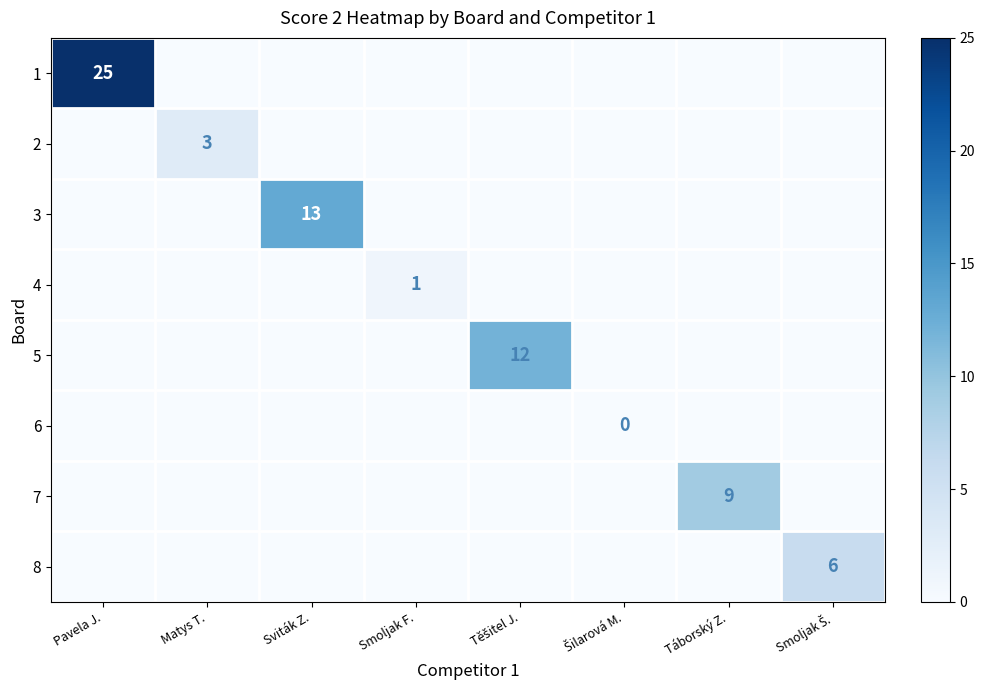

True or false: 1 has a value of 8 at Pavela J..

False